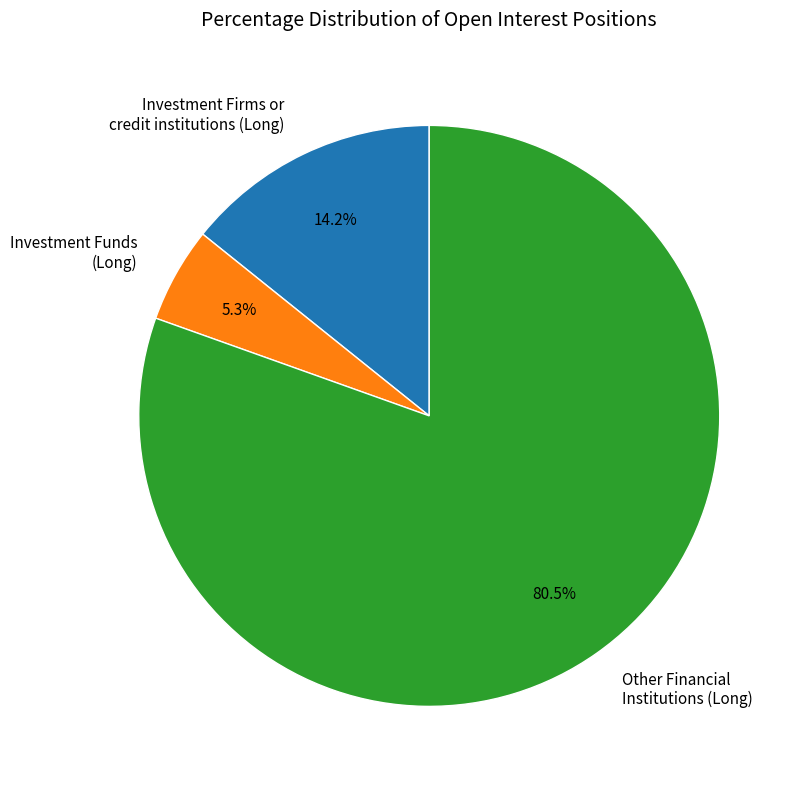

Is Investment Funds (Long) the majority of the pie?

No